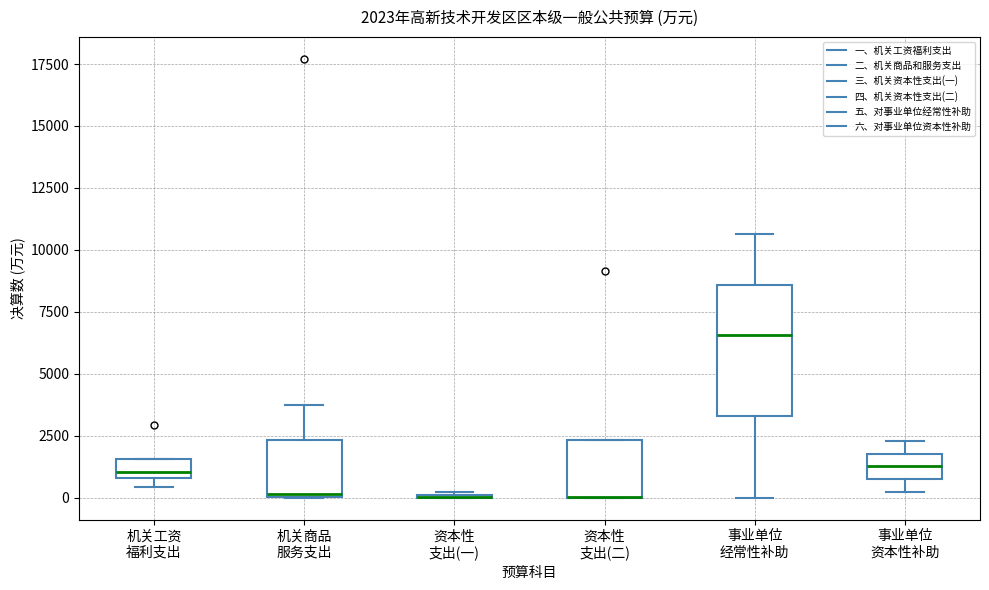

Comparing the boxes themselves (not the whiskers), which one is the tallest?

事业单位 经常性补助